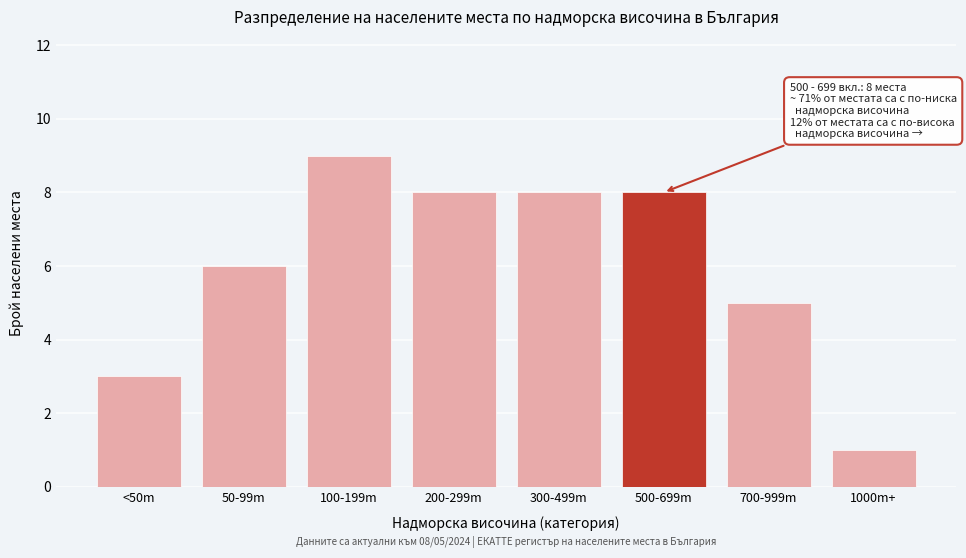

Reading left to right, extract all data points from this chart.

3	6	9	8	8	8	5	1